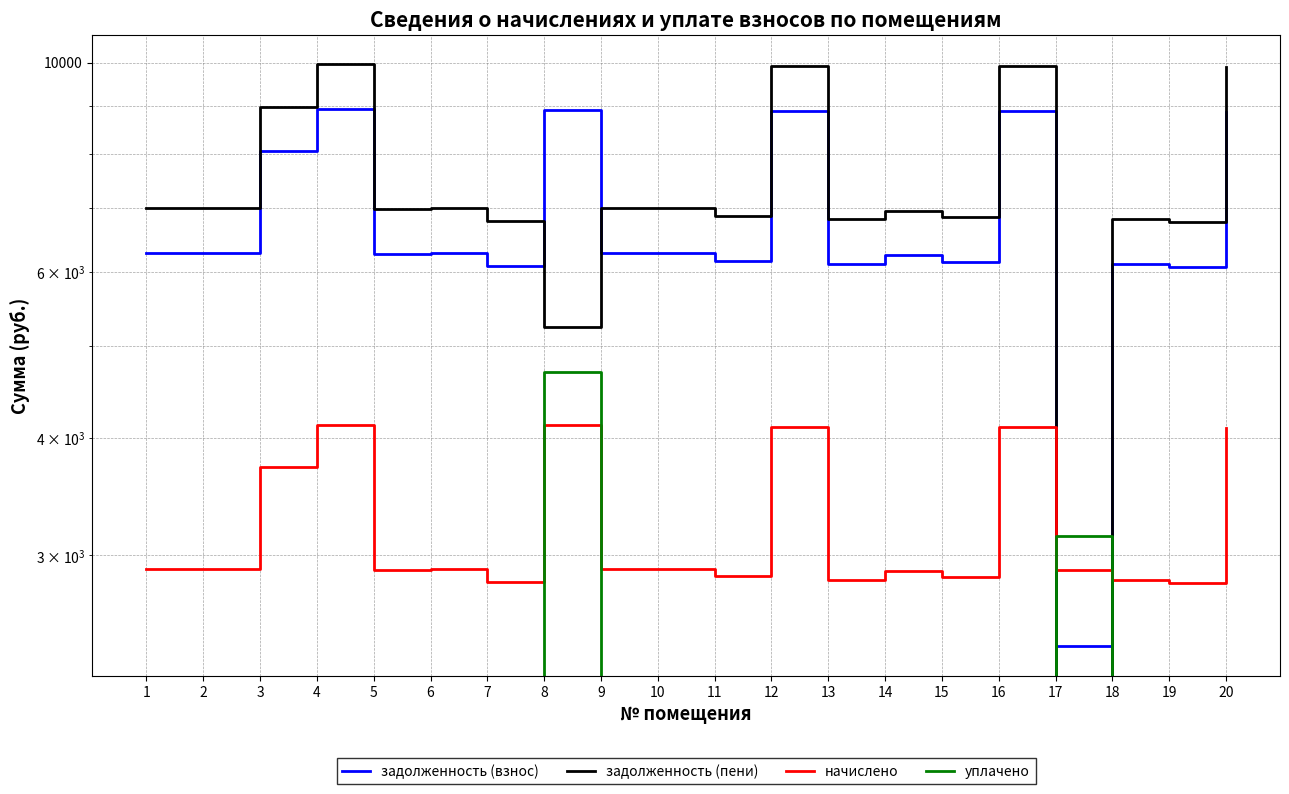

True or false: уплачено has a value of 1037.0 at 17.

False